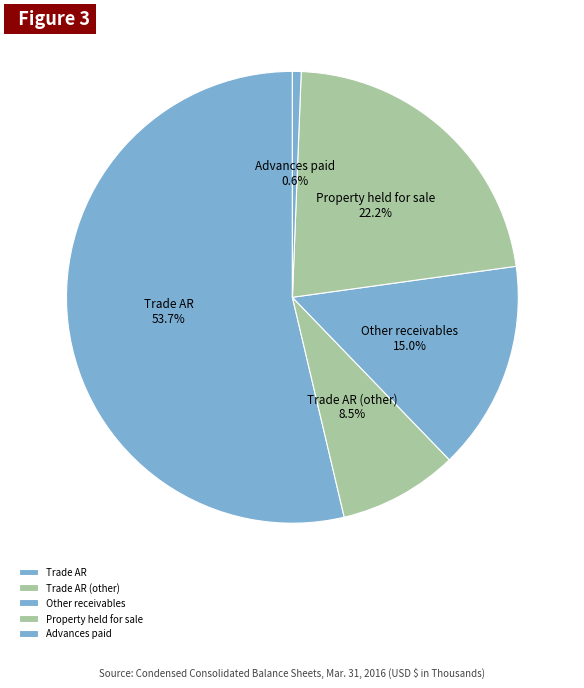

Which has a higher value, Property held for sale or Other receivables?

Property held for sale